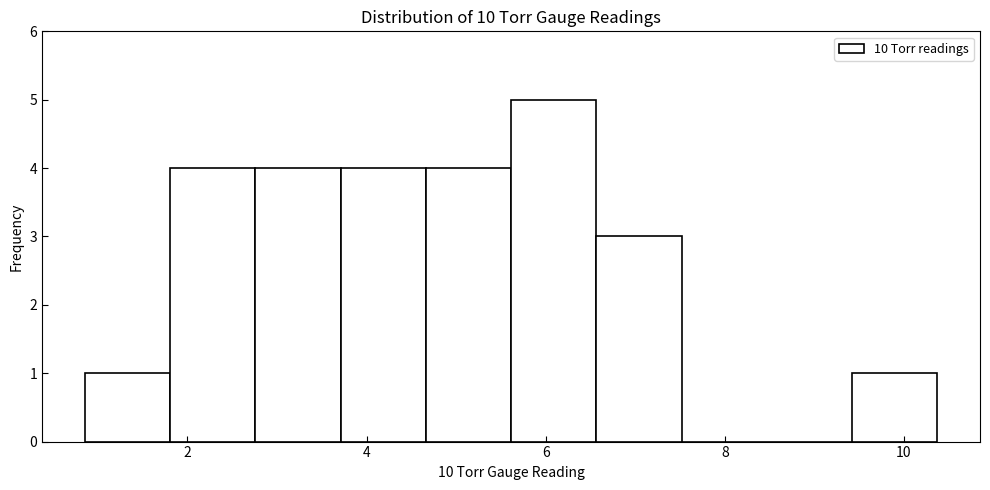

What is the height of the bar covering 0.8 to 1.8 on the x-axis? Neither the bar edges nor the heights are printed on the chart, so give them approximately, as read against the axes.

1